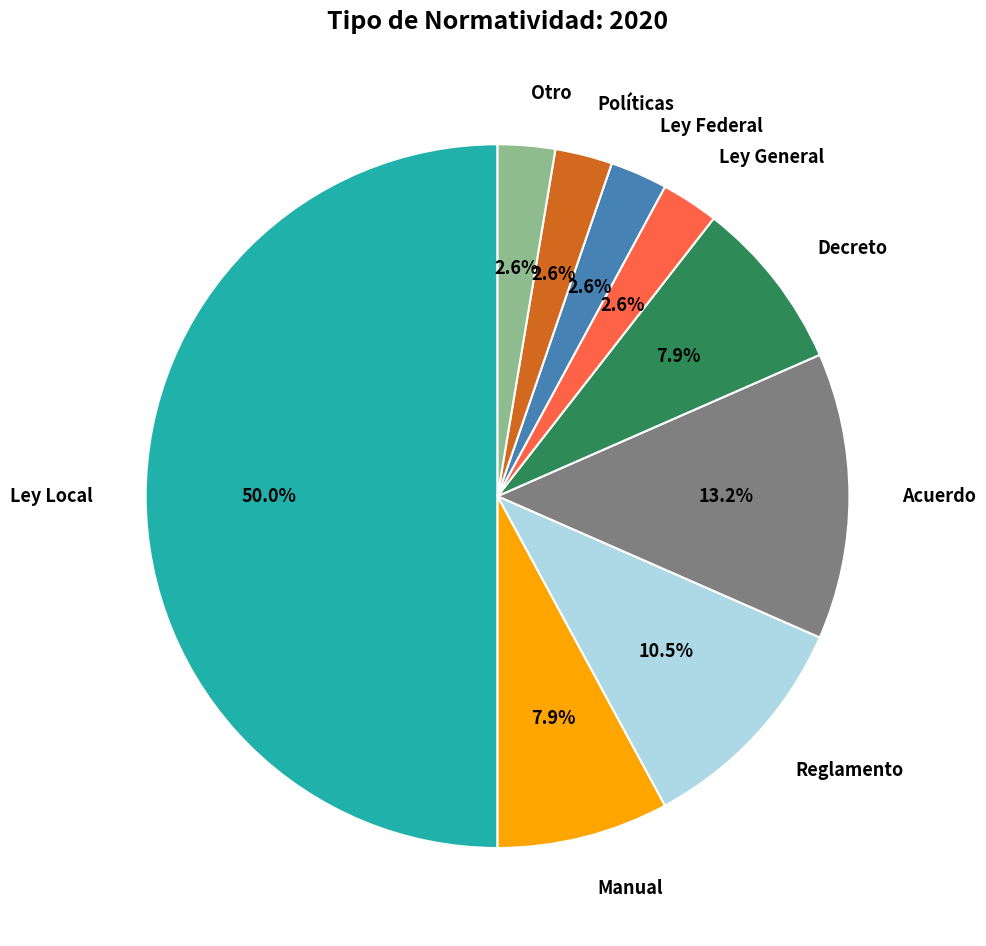

What is the ratio of the value at Manual to the value at Ley Local?

0.2